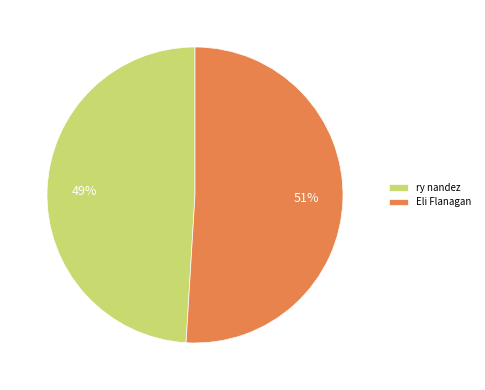

Which category has the biggest portion of the pie?

Eli Flanagan